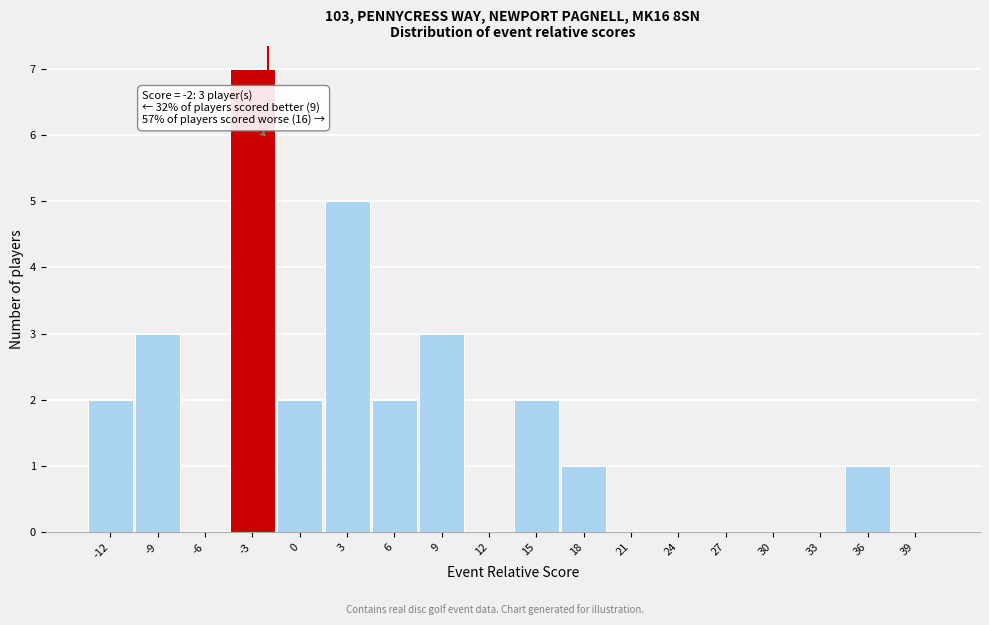

Over which range of the x-axis is the bar tallest?

-4.5 to -1.5